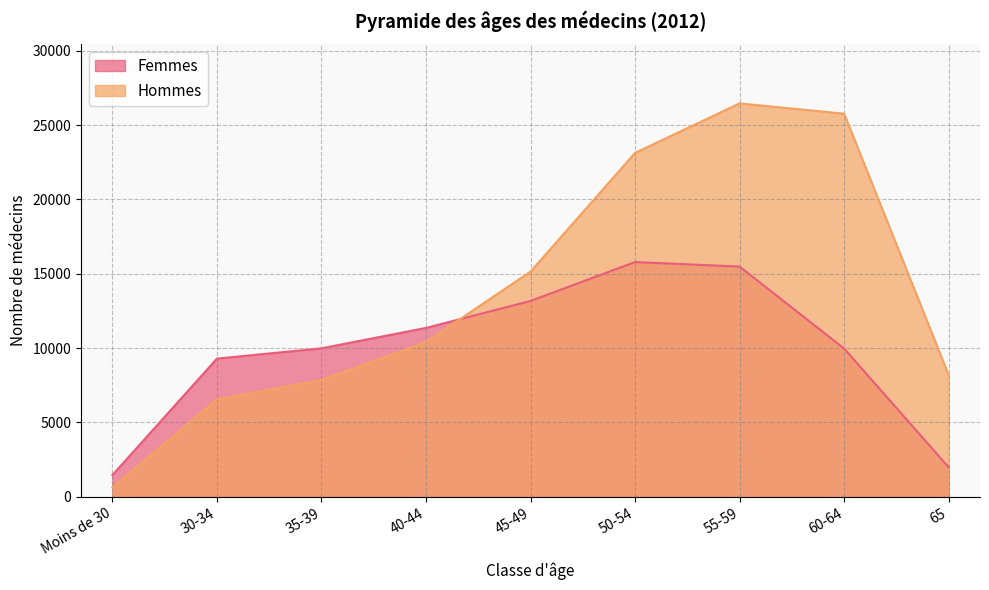

At which category does Femmes reach its first local peak?

50-54